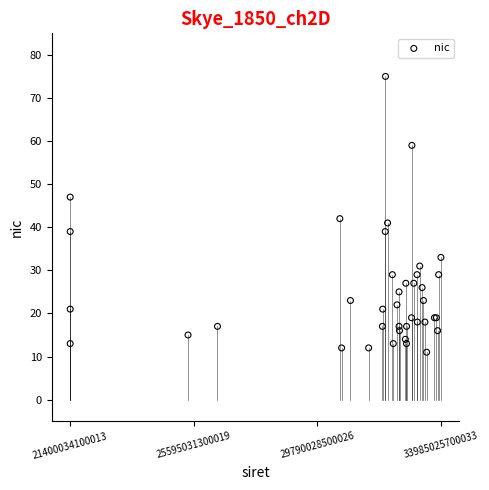

What Y value in the scatter plot is closest to 43?

42